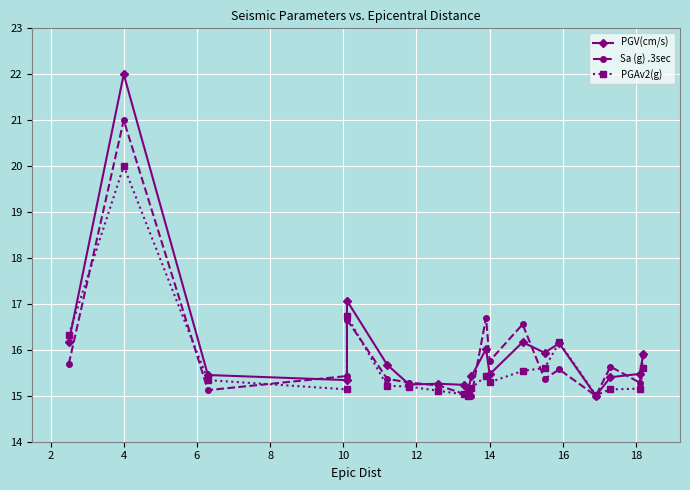

How many lines are shown in the chart?

3